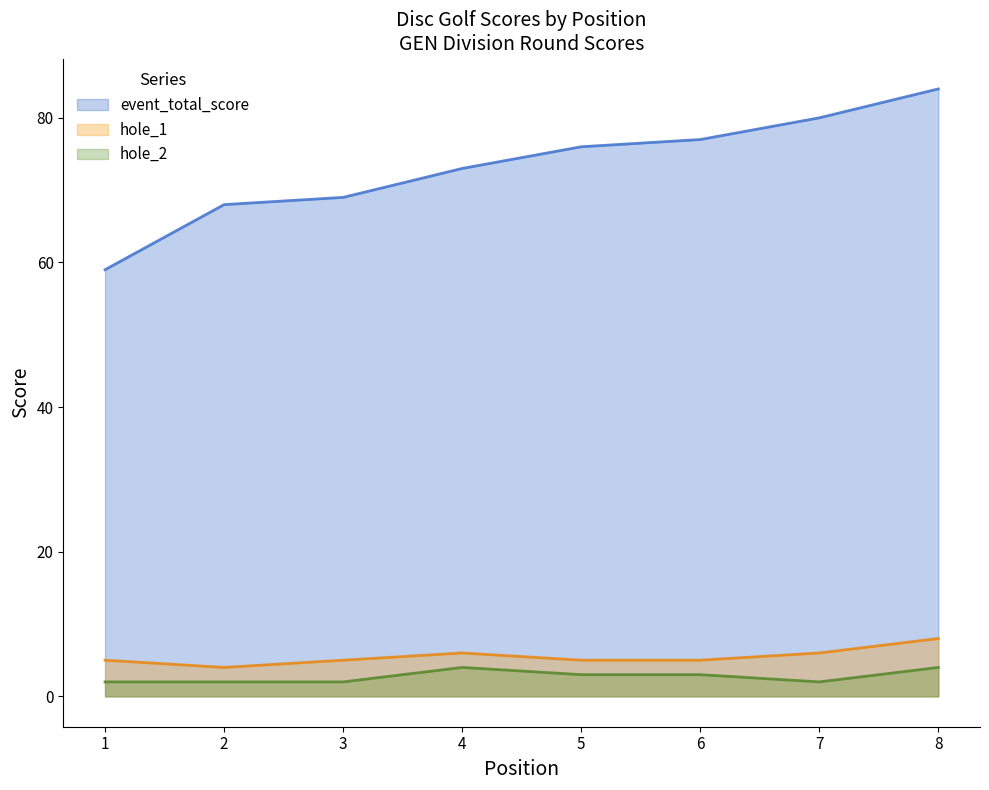

True or false: event_total_score and hole_1 cross at least once.

False